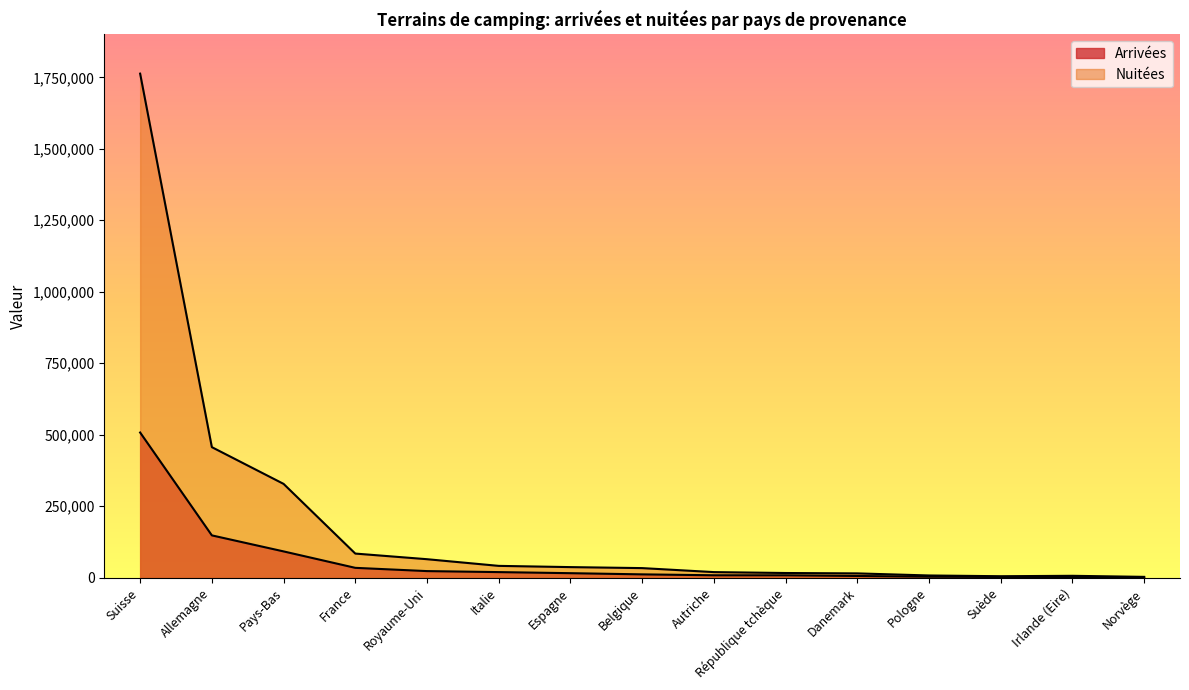

At which label is Arrivées closest to 254372?

Allemagne